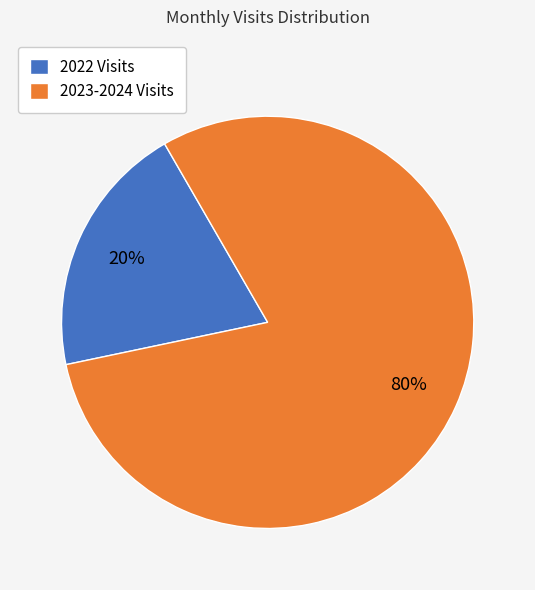

To the nearest percent, what is the difference between the 2023-2024 Visits and 2022 Visits slice percentages?

60%